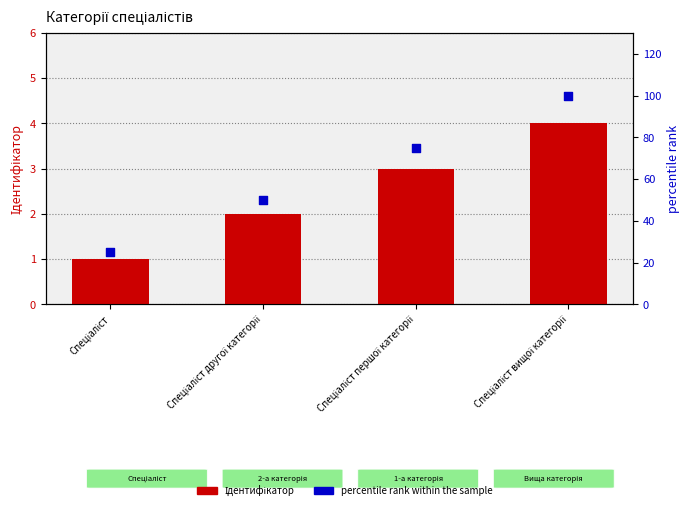

Which series contains the lowest Y value?

Ідентифікатор